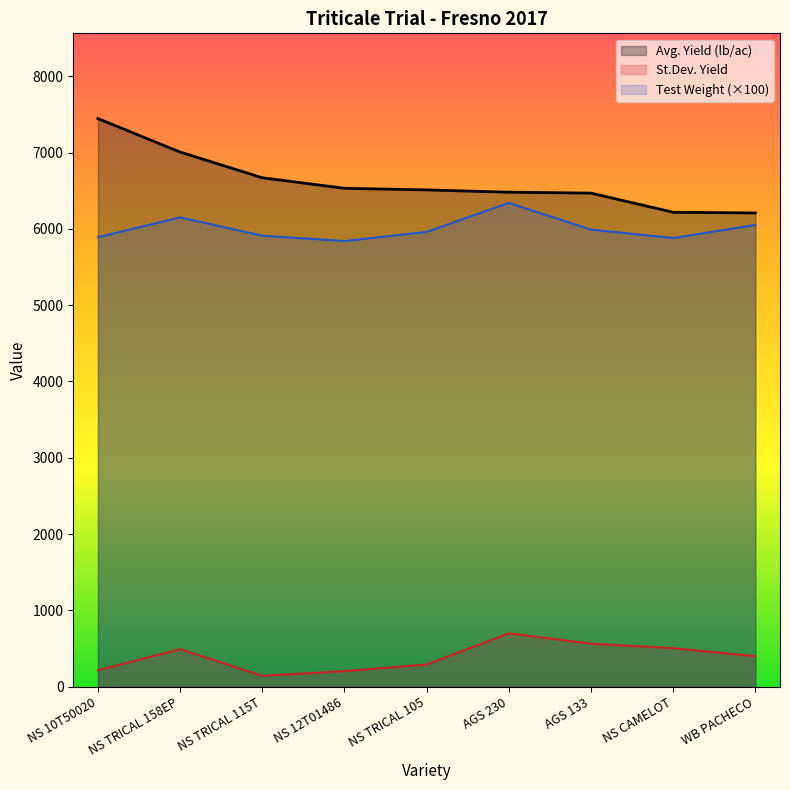

What is the smallest value displayed?

143